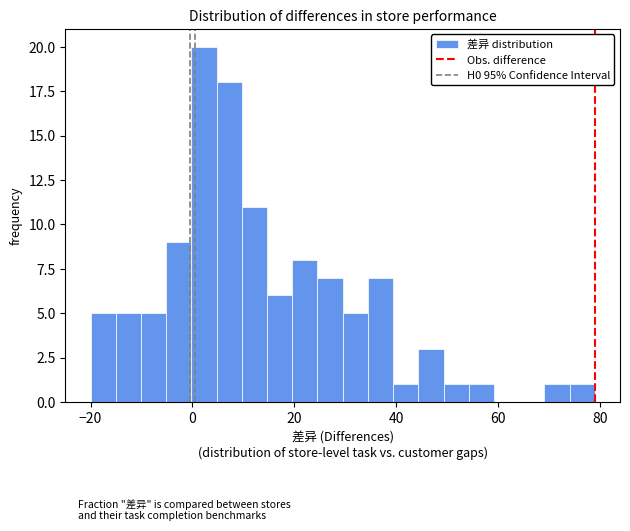

Read against the x-axis, roughly where is the centre of the tallest bar?

2